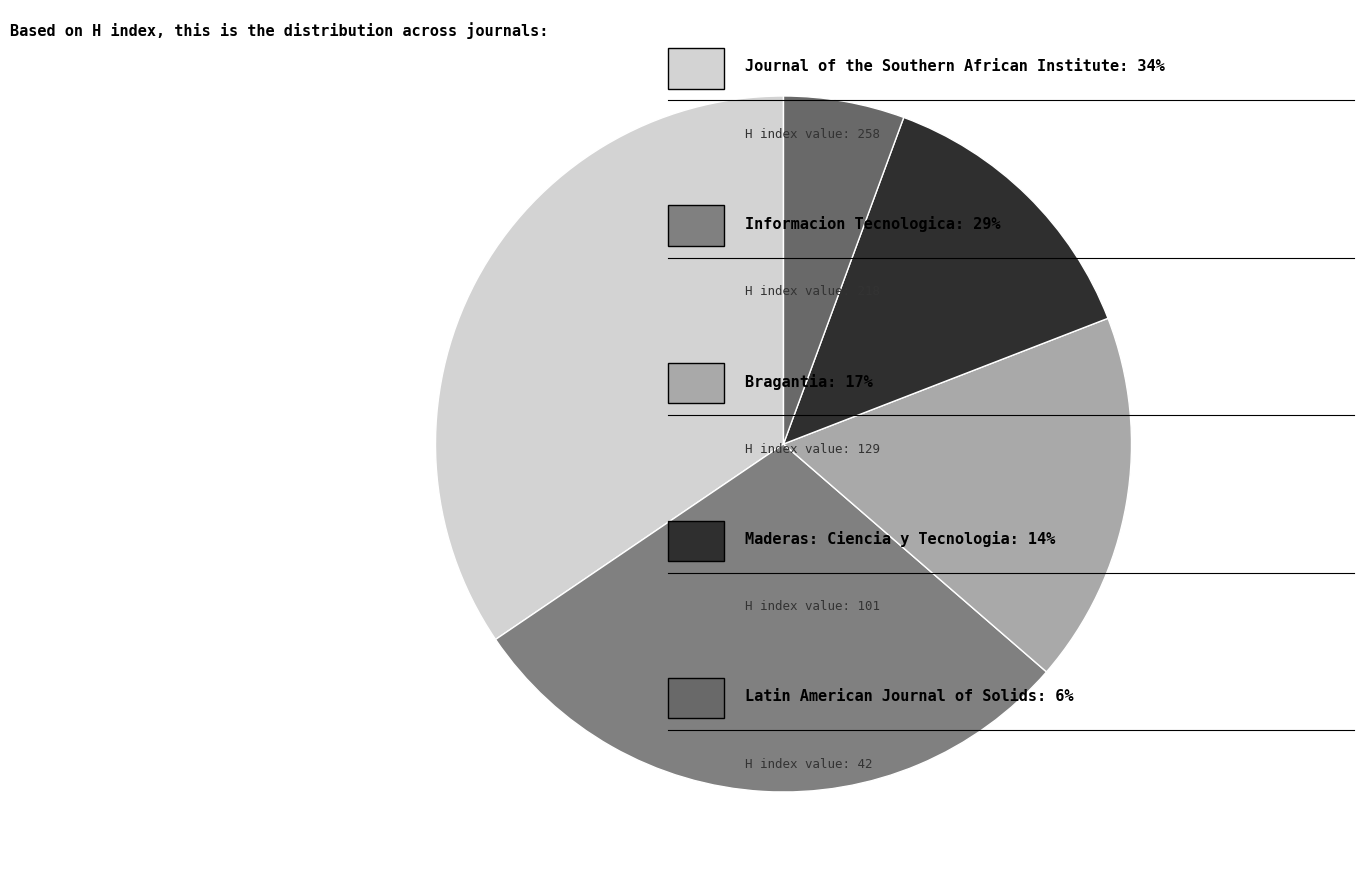

To the nearest percent, what is the average slice percentage?

20%